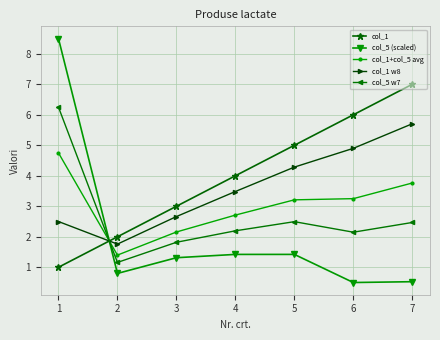

True or false: col_1 w8 has more than 1 points higher than both neighbors.

False